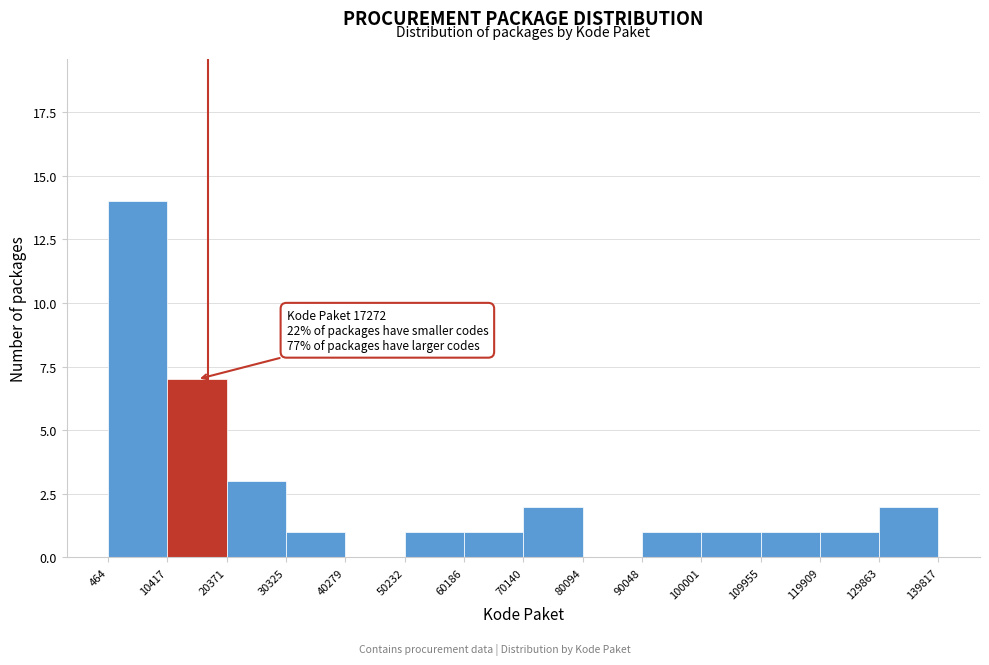

Over which range of the x-axis is the bar tallest?

464 to 10417